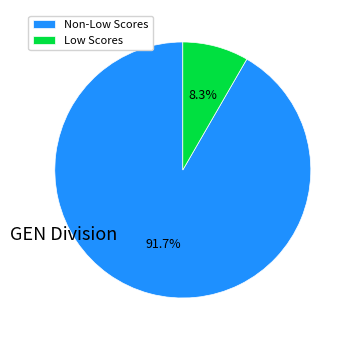

What portion of the pie excludes Non-Low Scores?

8.3%